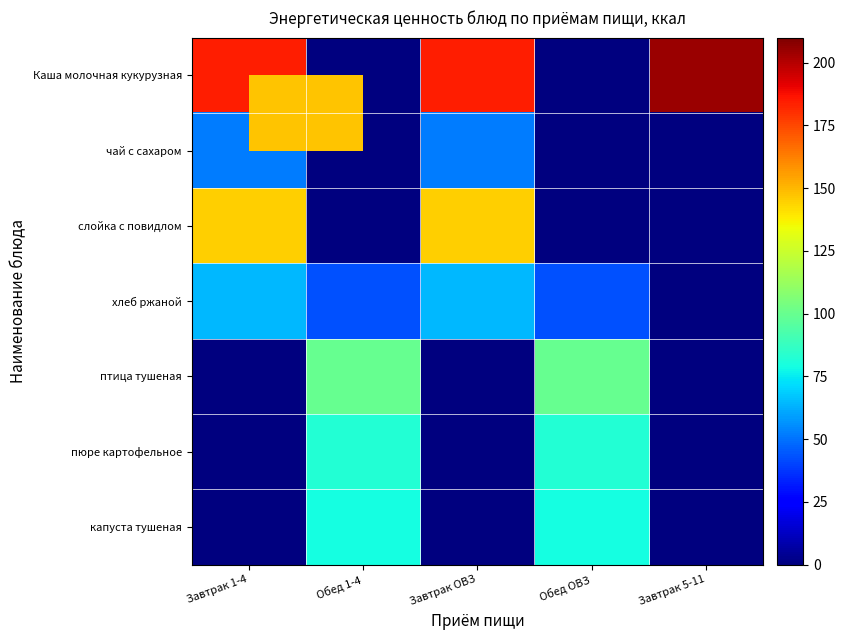

How many data points does each series have?

5